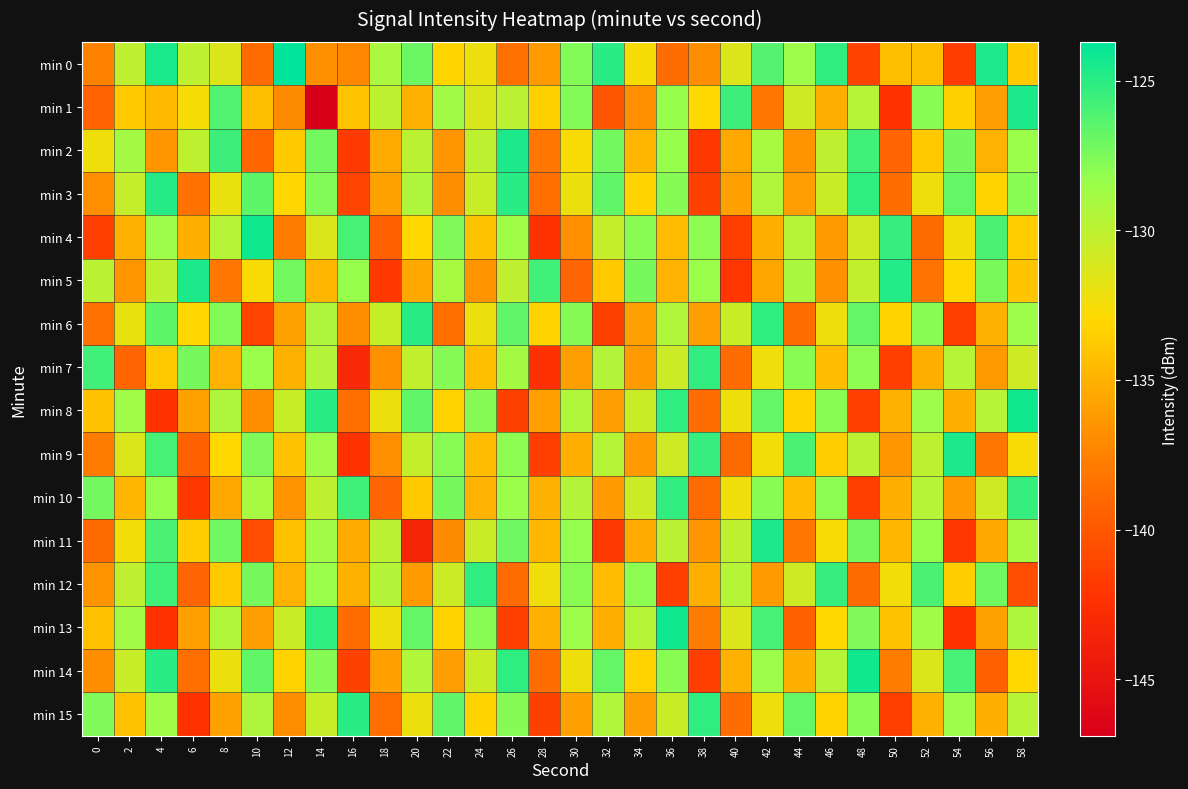

Between 26 and 40, which series saw the biggest shift?

min 4